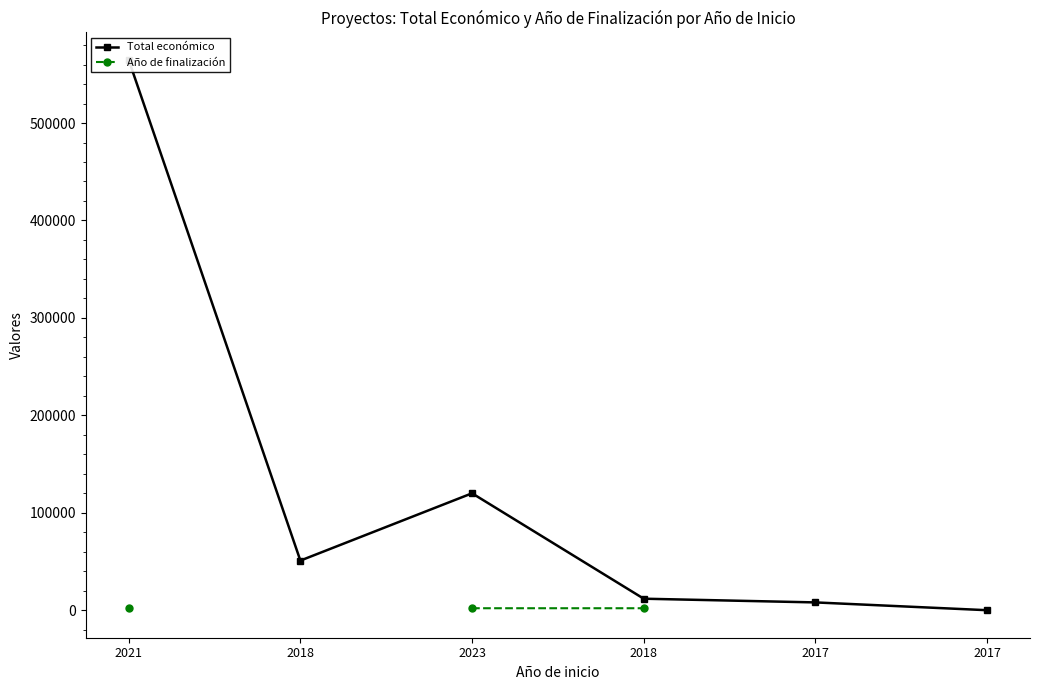

The Total económico series shows 8253.6 at 2018. True or false?

False